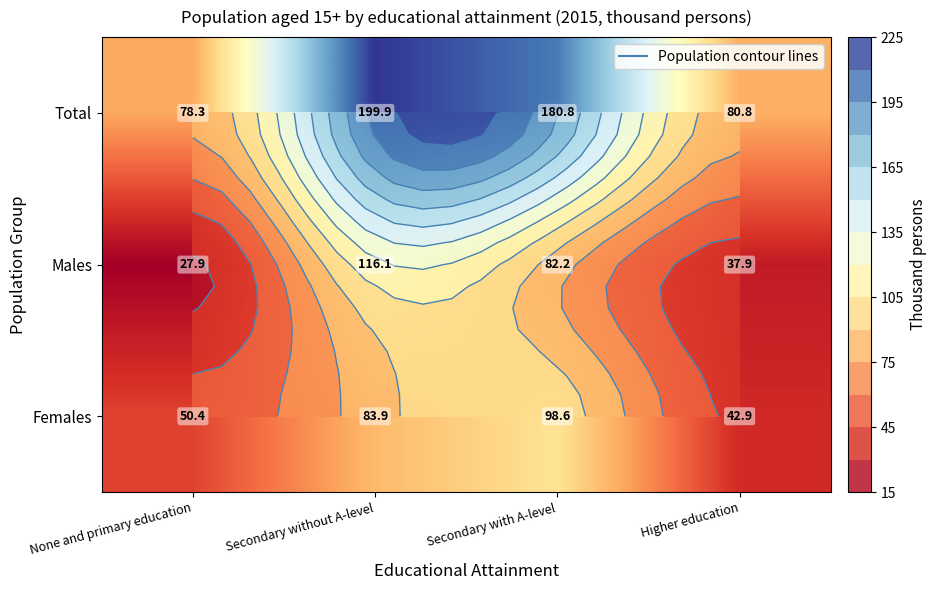

What is the smallest value displayed?

27.9